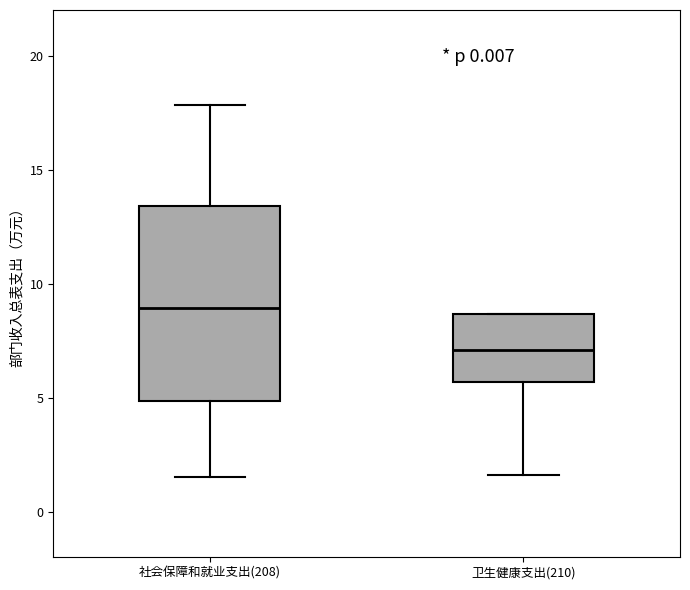

Reading left to right, transcribe this box plot: for each box, give where its median line is, the range the box spans, and where its two whiskers end, as read against the y-axis. The values are not printed on the chart, so give them approximately, as read against the axis.

社会保障和就业支出(208): median 9.0, box 5.0 to 13.5, whiskers 1.5 to 18.0
卫生健康支出(210): median 7.0, box 5.5 to 8.5, whiskers 1.5 to 8.5